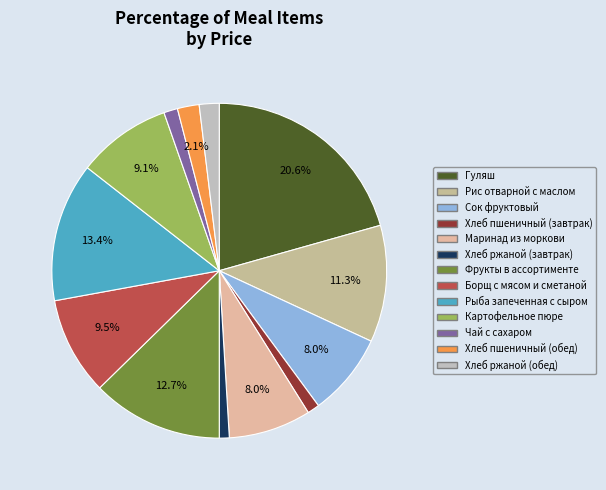

To the nearest percent, what is the difference between the Рыба запеченная с сыром and Борщ с мясом и сметаной slice percentages?

4%